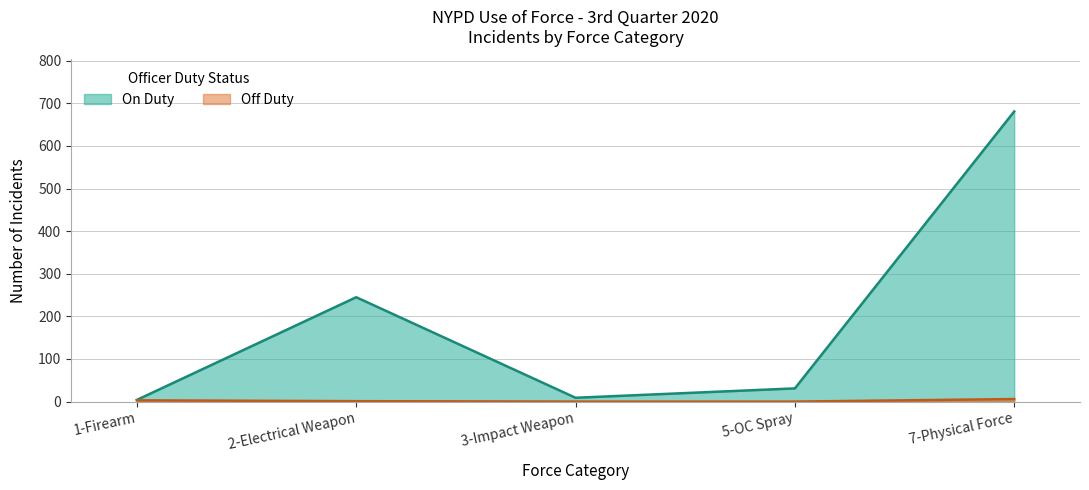

Reading left to right, transcribe all the data shown in this chart.

On Duty: 1-Firearm=4	2-Electrical Weapon=245	3-Impact Weapon=9	5-OC Spray=31	7-Physical Force=681
Off Duty: 1-Firearm=3	2-Electrical Weapon=1	3-Impact Weapon=0	5-OC Spray=0	7-Physical Force=6